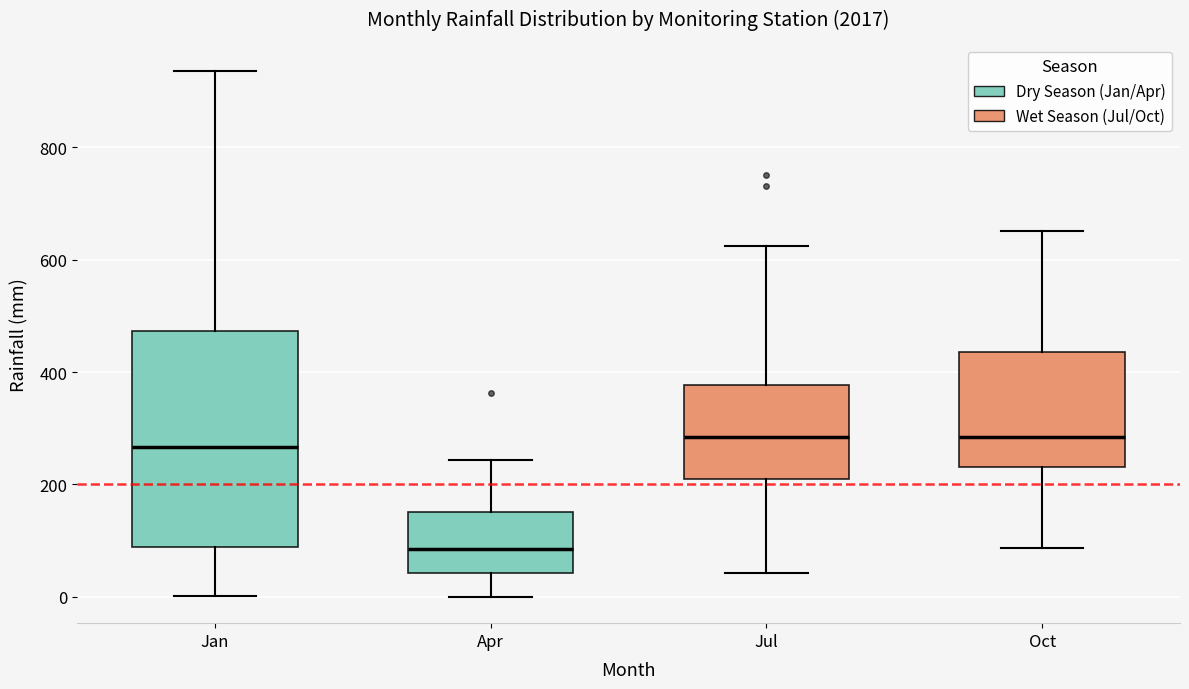

Which box has the lowest median line?

Apr